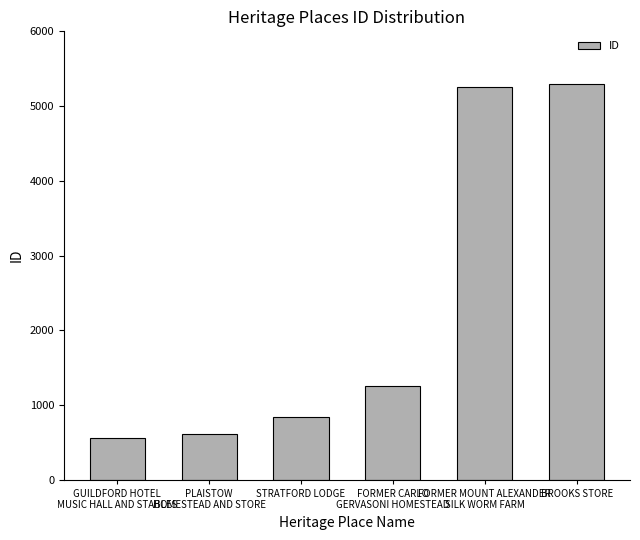

What is the approximate value at PLAISTOW
HOMESTEAD AND STORE?

607